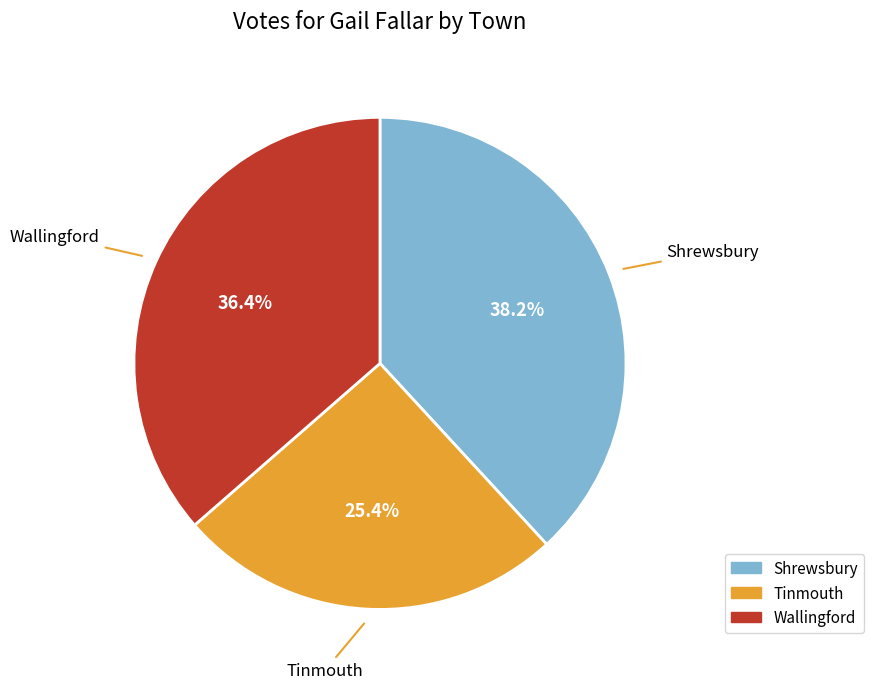

Count the number of slices in the pie.

3